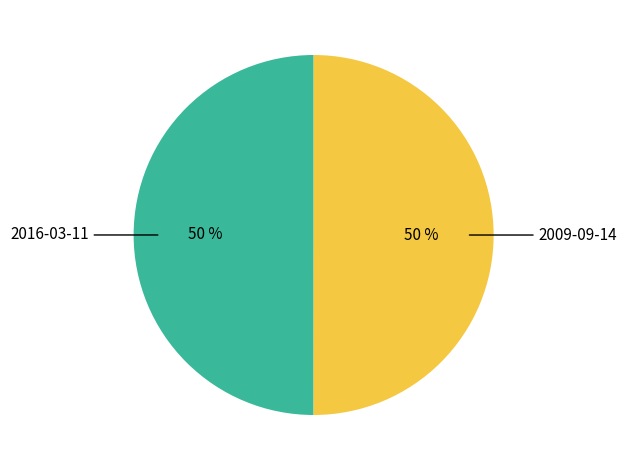

What percentage is the 2009-09-14 slice, to the nearest percent?

50%